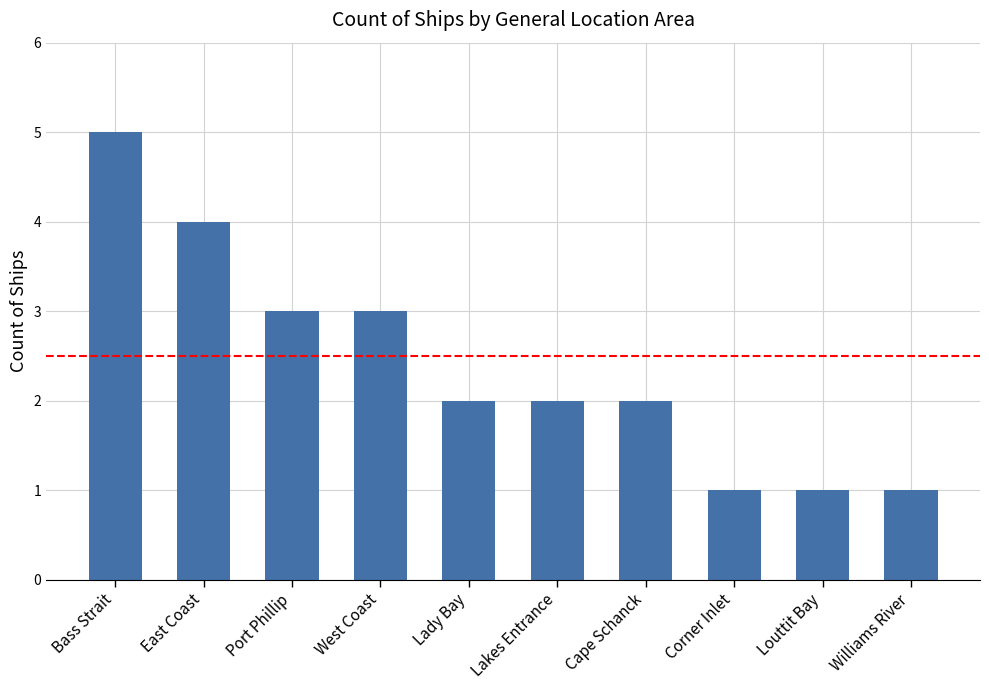

True or false: the data shows 3 at West Coast.

True